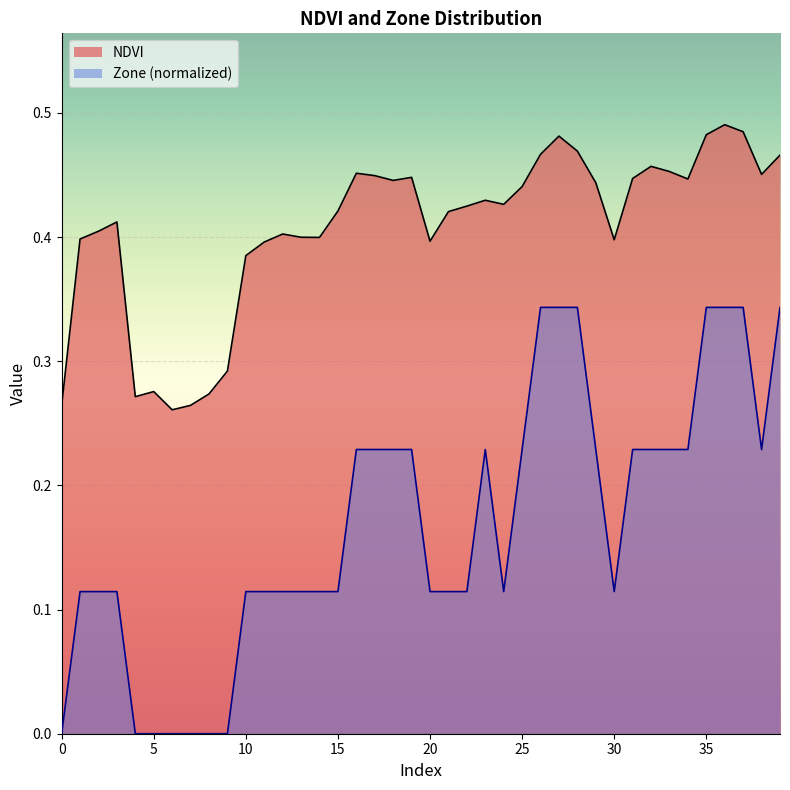

Does the chart display data point markers on the line(s)?

No